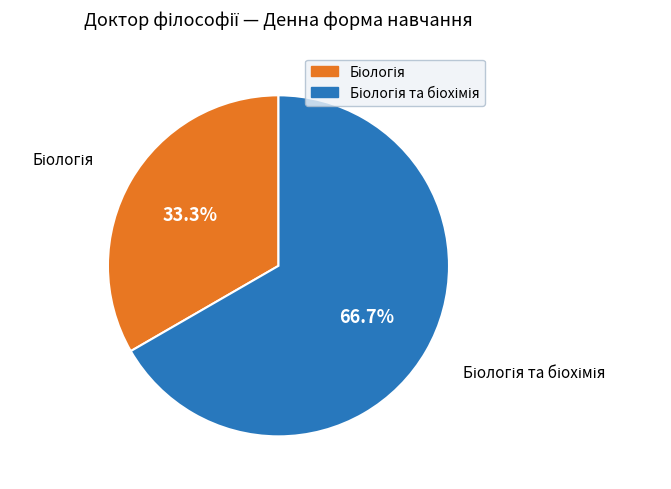

Is there a majority slice in this chart?

Yes